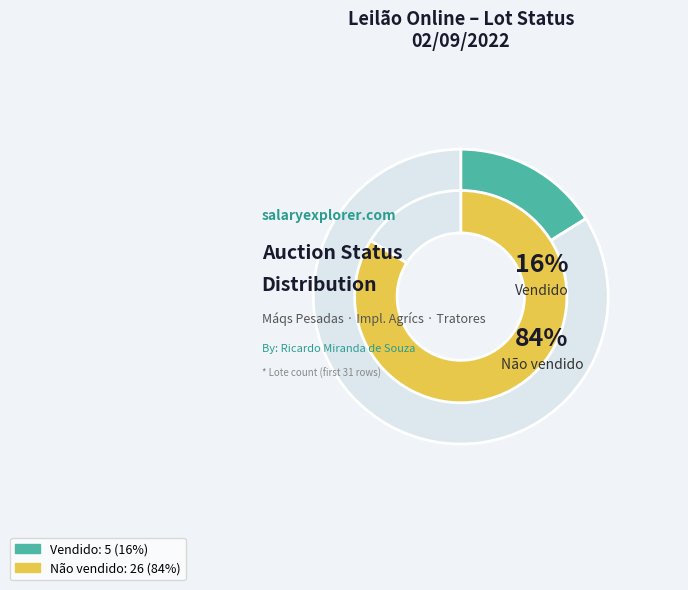

Which category has the smallest portion of the pie?

Vendido